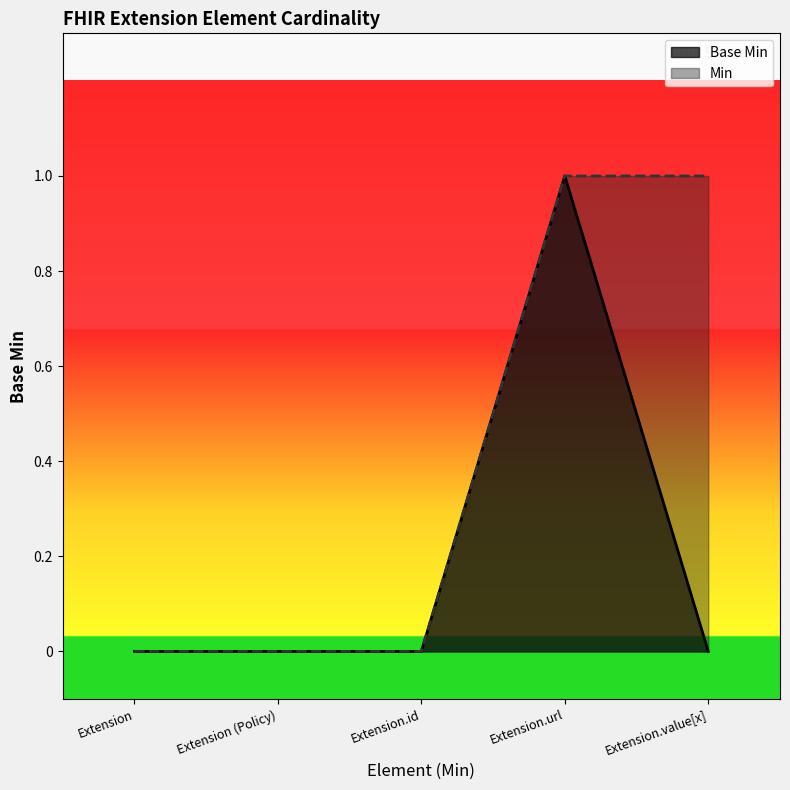

What position from the left is Extension.id?

3